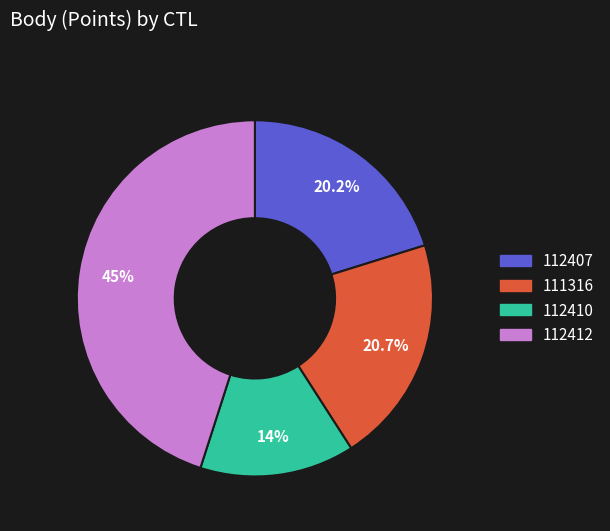

To the nearest percent, what is the average slice percentage?

25%